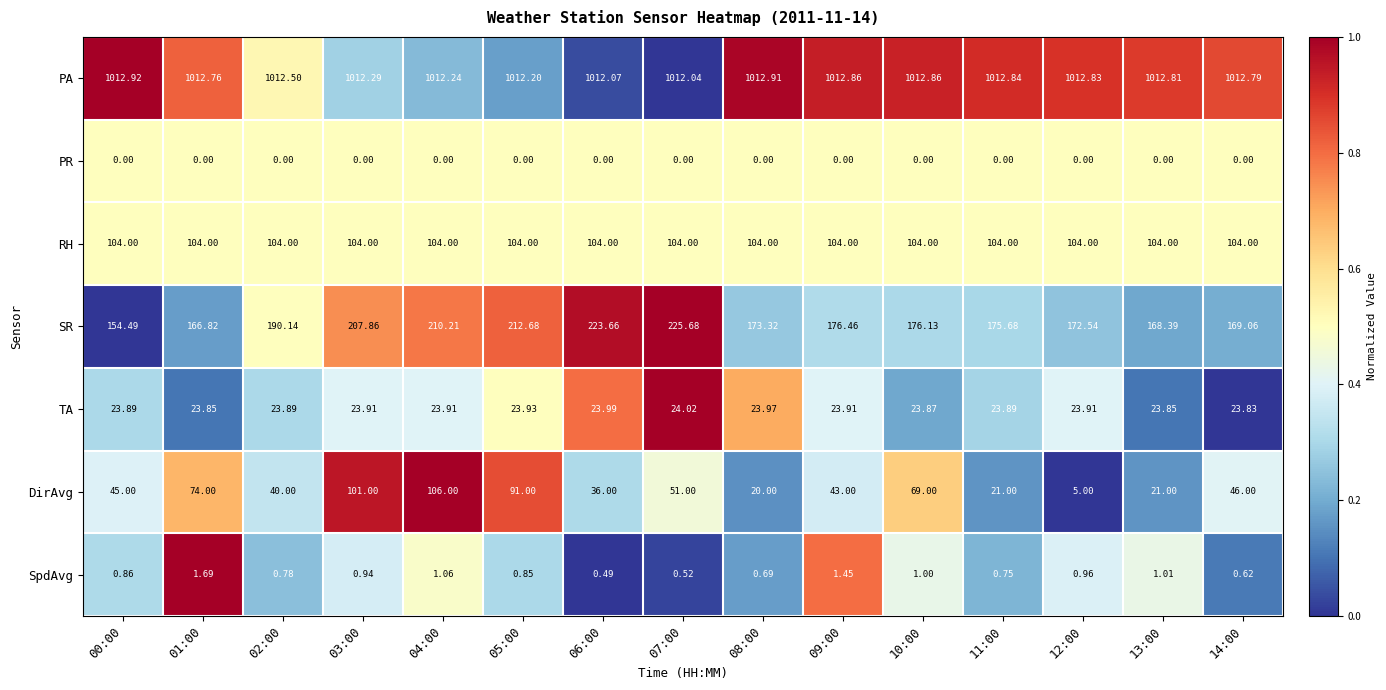

List the series in order of their peak value, highest first.

PA, SR, DirAvg, RH, TA, SpdAvg, PR